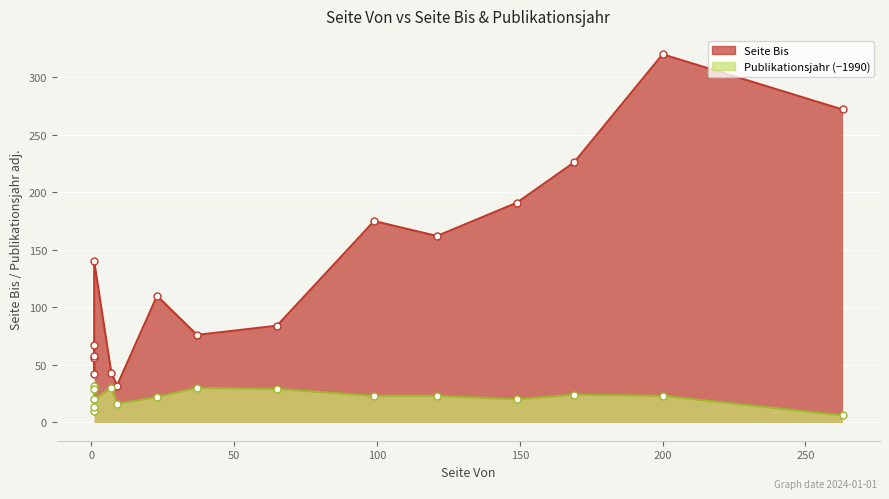

Reading left to right, what are all the values shown in this chart?

Seite Bis: 67	56	42	58	140	43	32	110	76	84	175	162	191	226	320	272
Publikationsjahr (−1990): 10	32	29	13	20	30	16	22	30	29	23	23	20	24	23	6